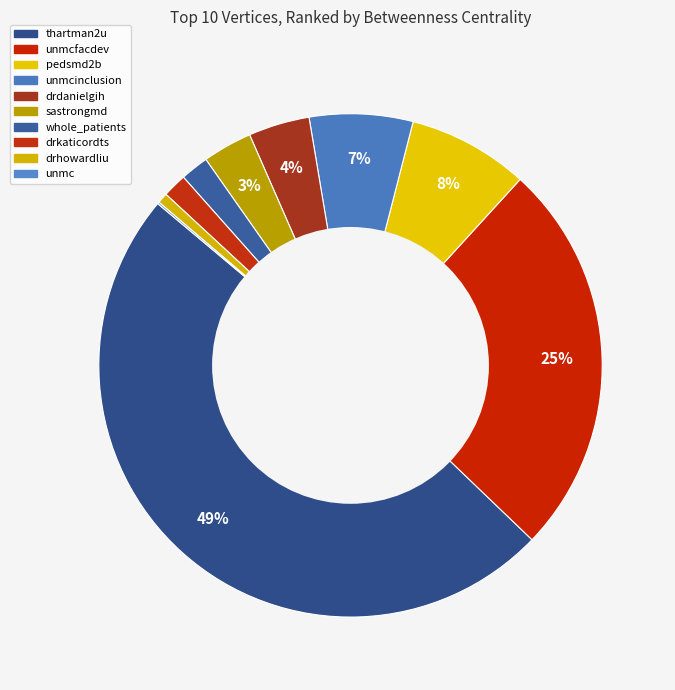

The unmc slice represents 6% of the pie. True or false?

False